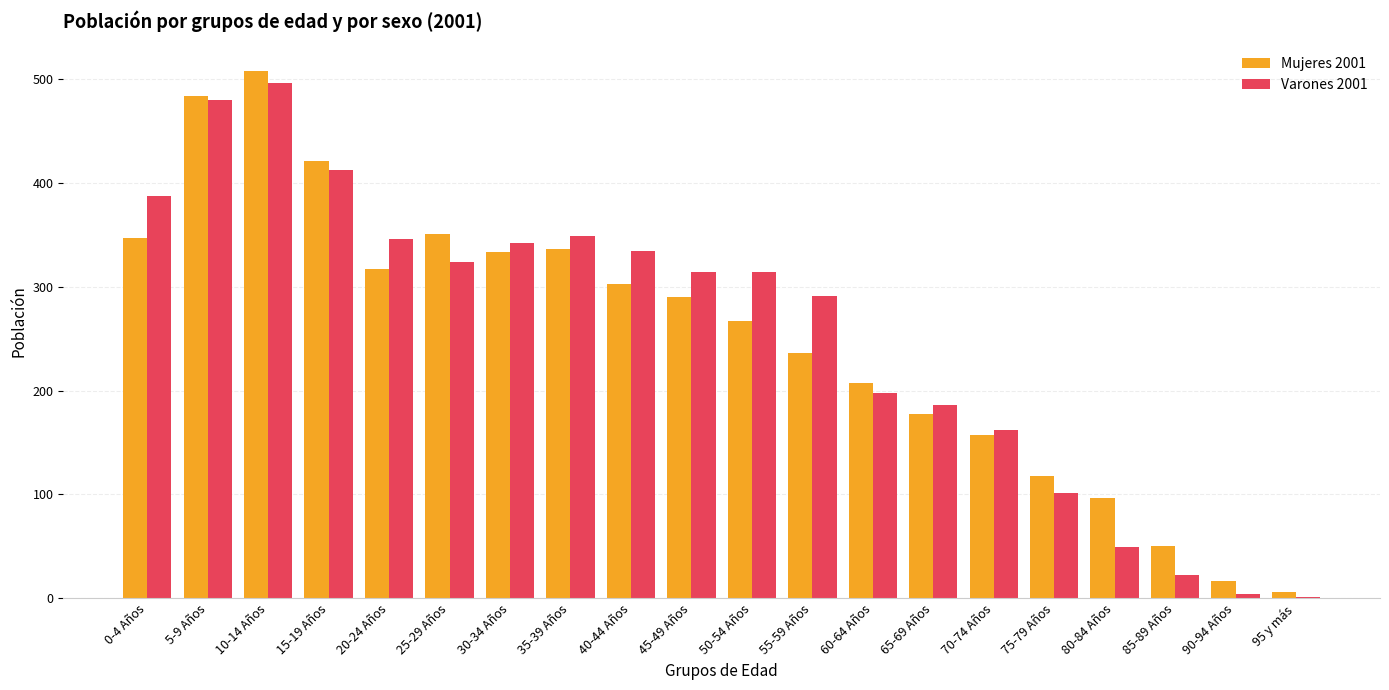

What is the sum of all Mujeres 2001 values?

5022